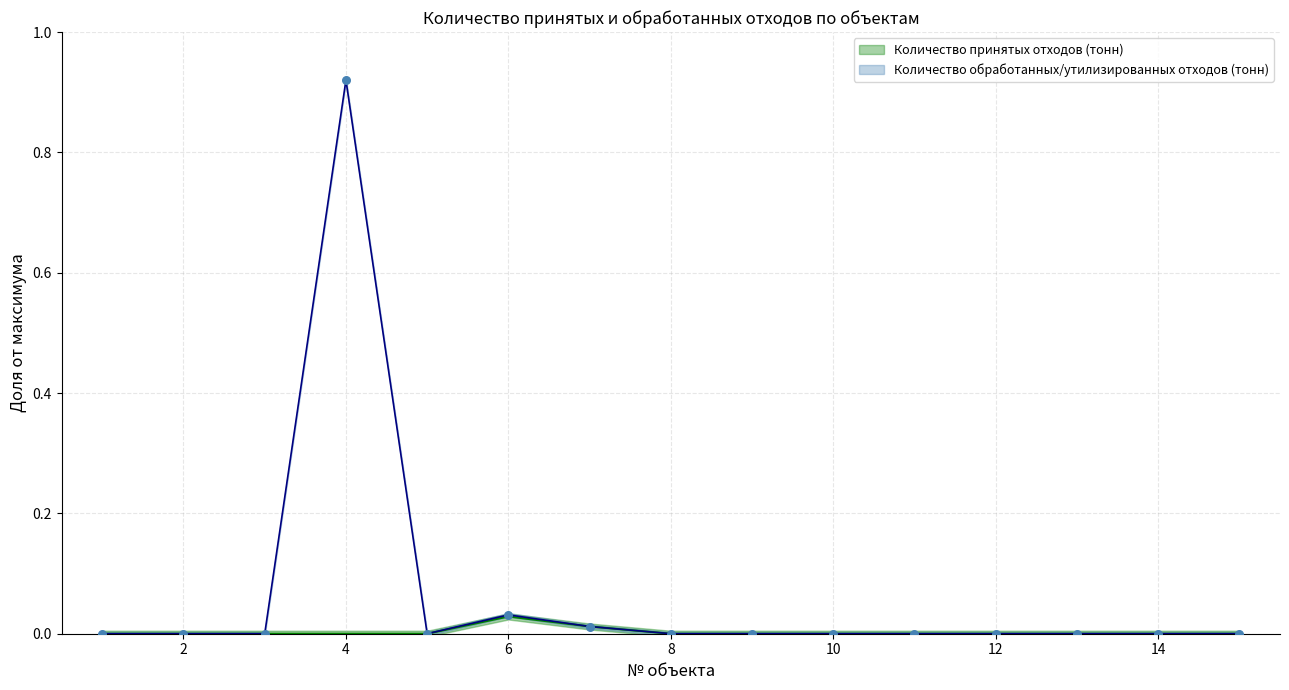

Which series reaches the maximum Y coordinate?

Количество обработанных/утилизированных отходов (тонн)